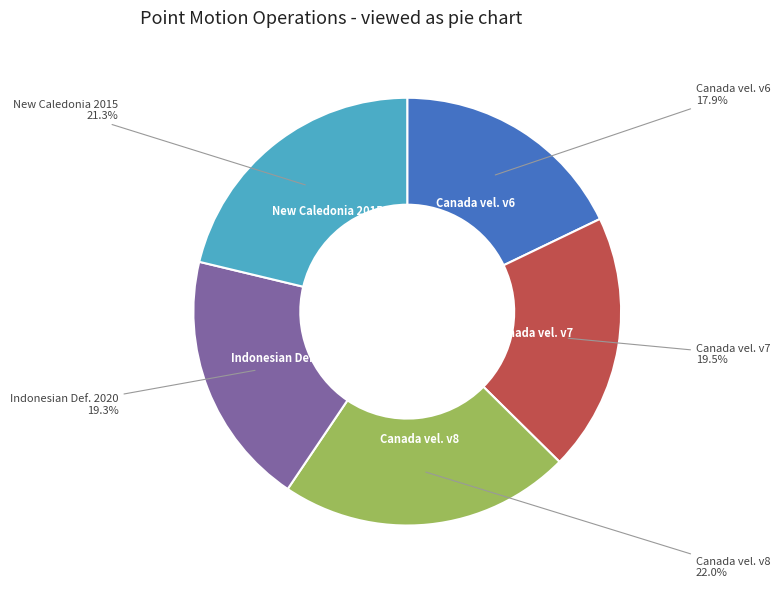

How many segments does this pie chart have?

5